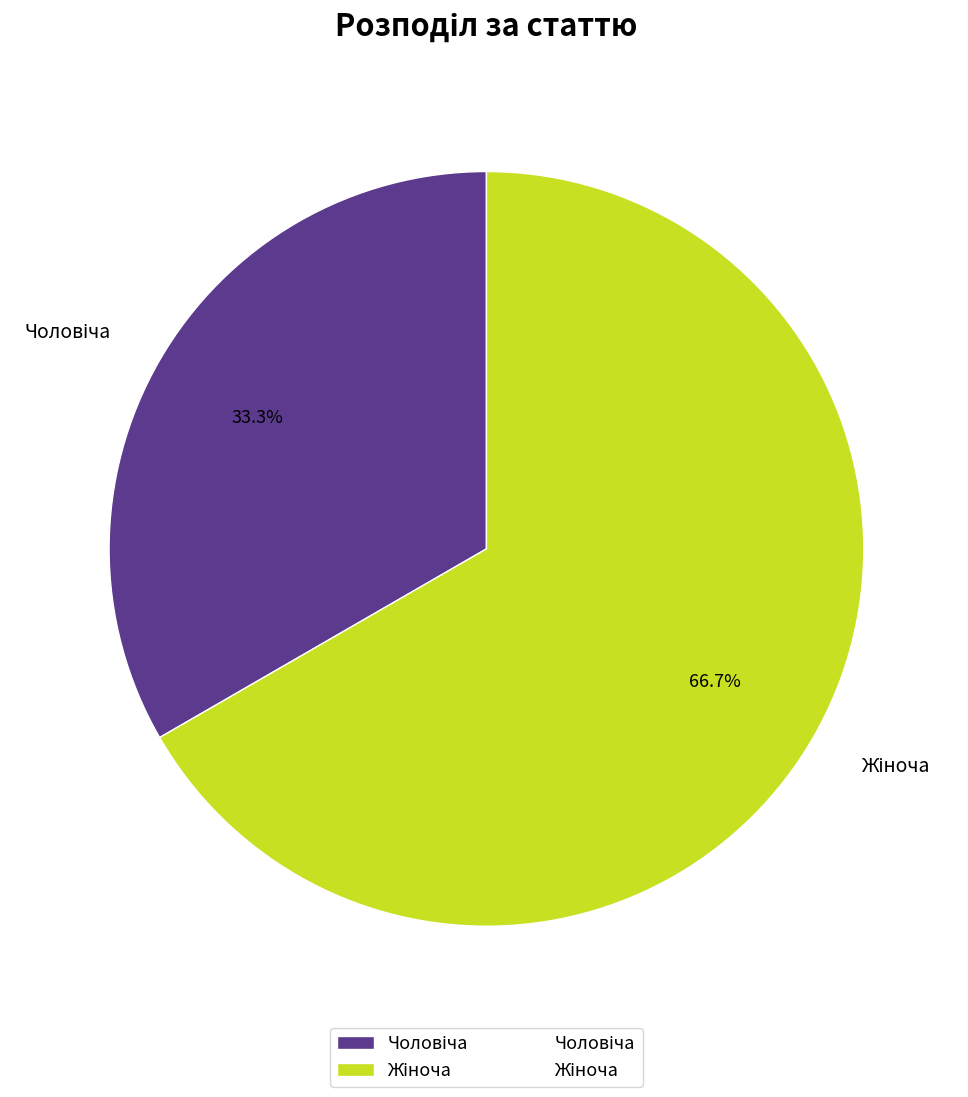

Is there a majority slice in this chart?

Yes